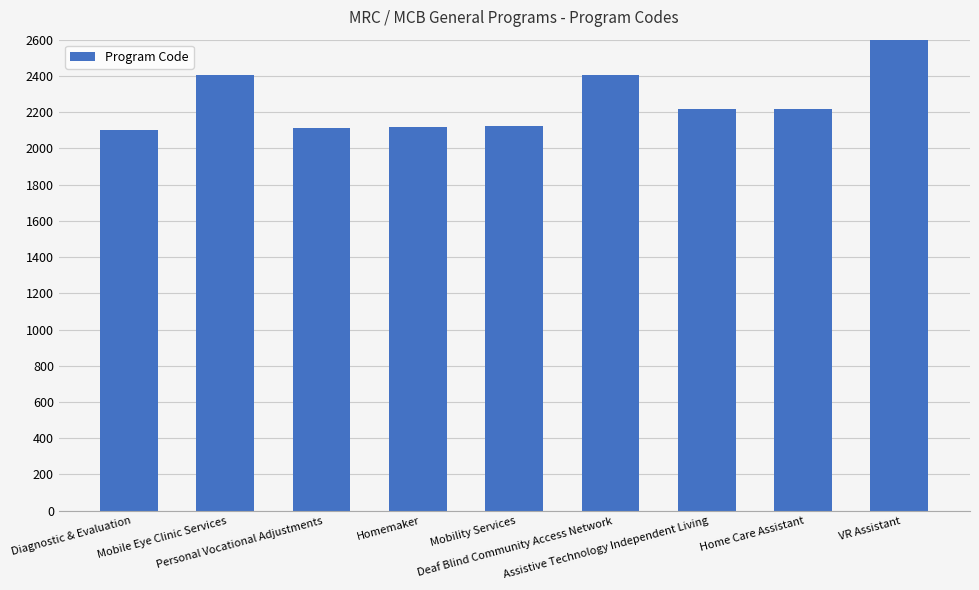

What is the approximate value at Mobility Services, to the nearest 50?

2100